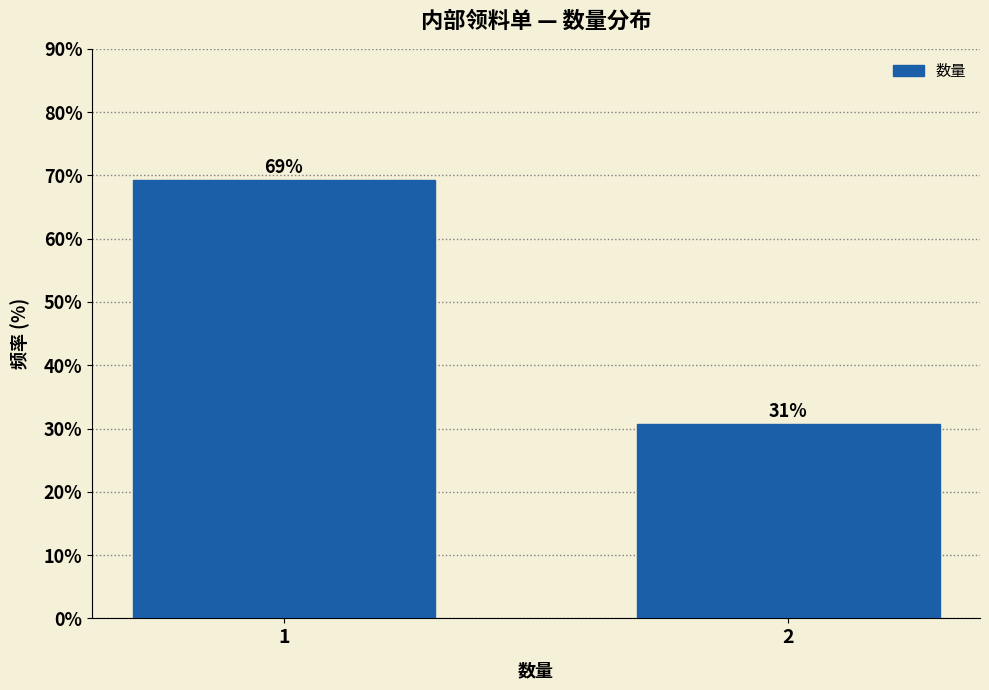

The value at 2 is 17.4. True or false?

False